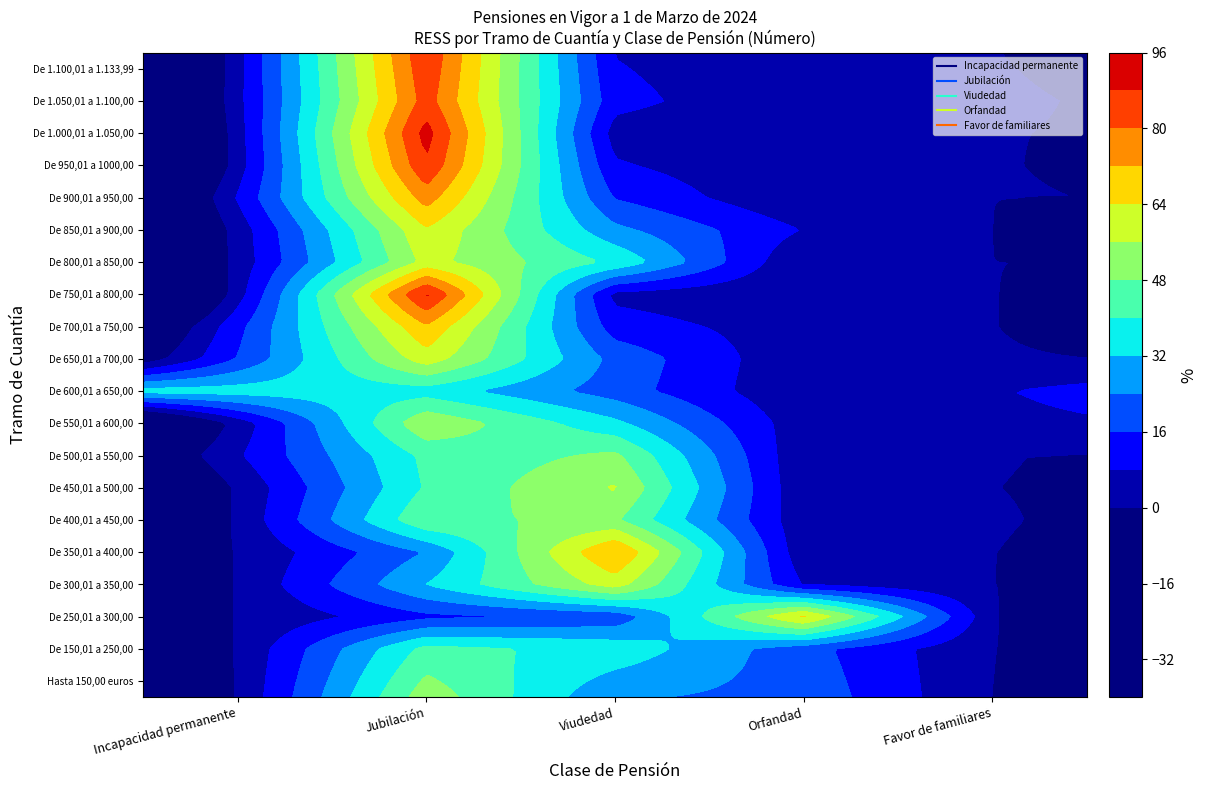

List the labels in order of De 750,01 a 800,00 value, largest first.

Jubilación, Viudedad, Incapacidad permanente, Orfandad, Favor de familiares